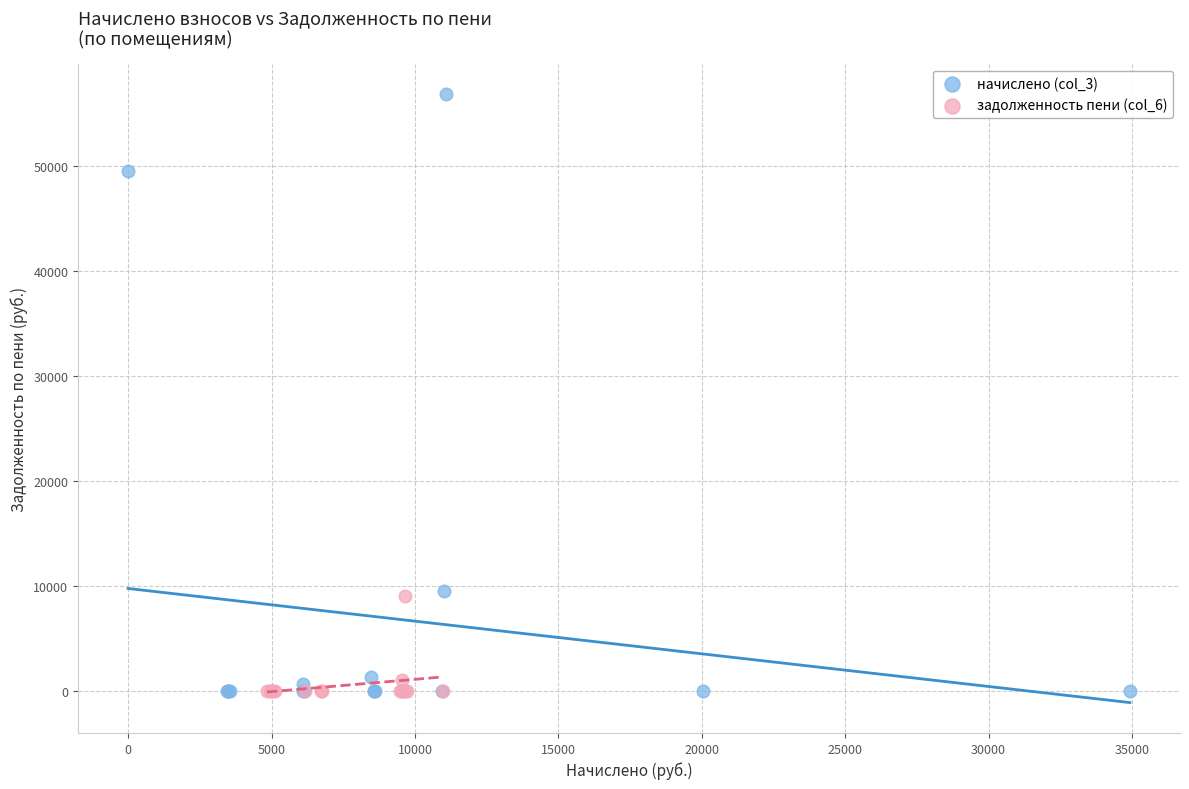

Which series has the largest Y range (max minus min)?

начислено (col_3)